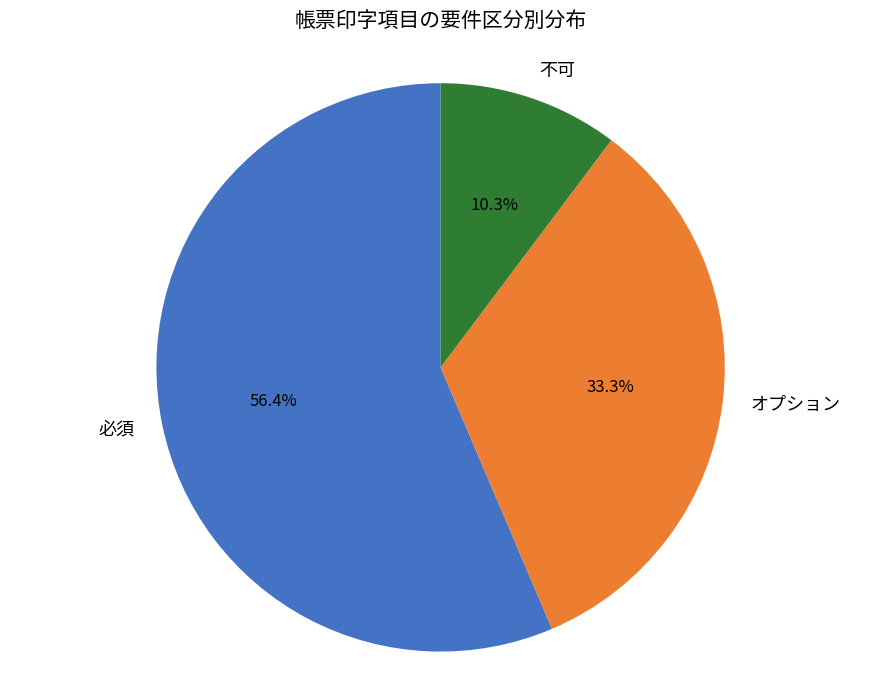

Which category has the biggest portion of the pie?

必須